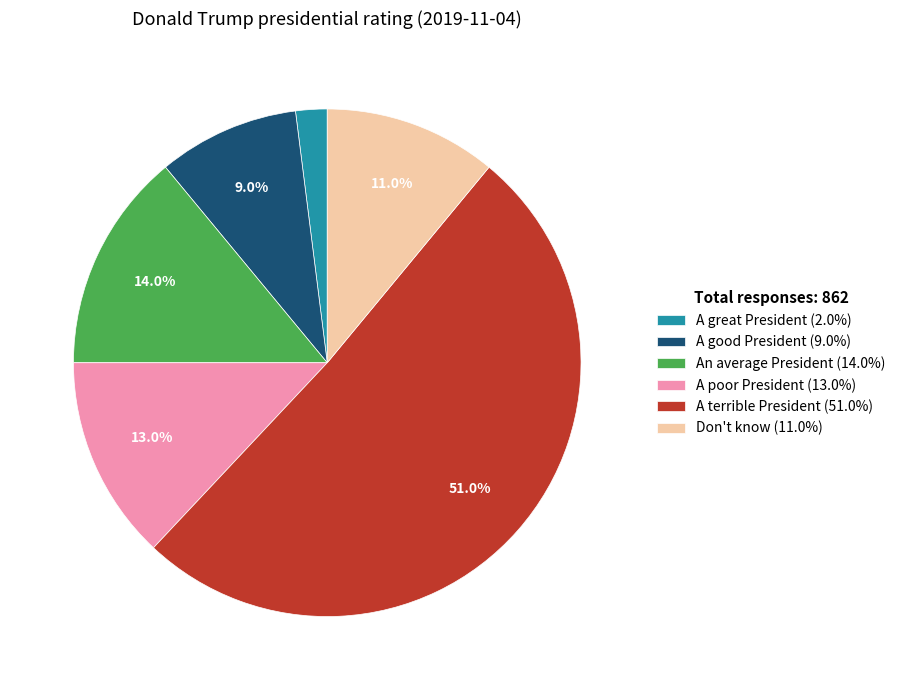

How many segments does this pie chart have?

6